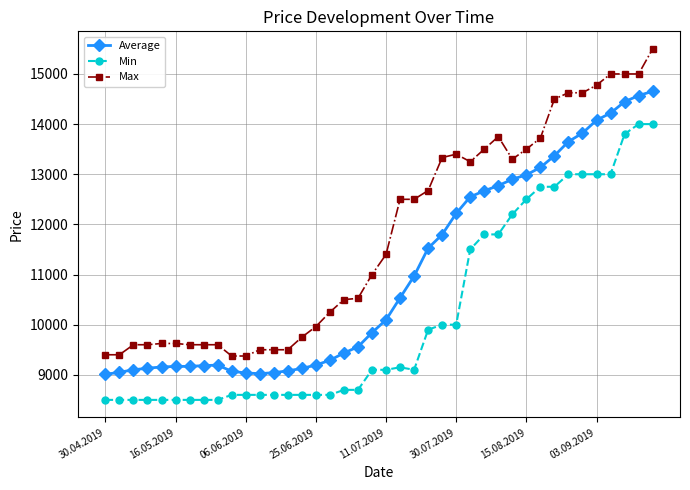

List the series in order of their overall mean, lowest first.

Min, Average, Max